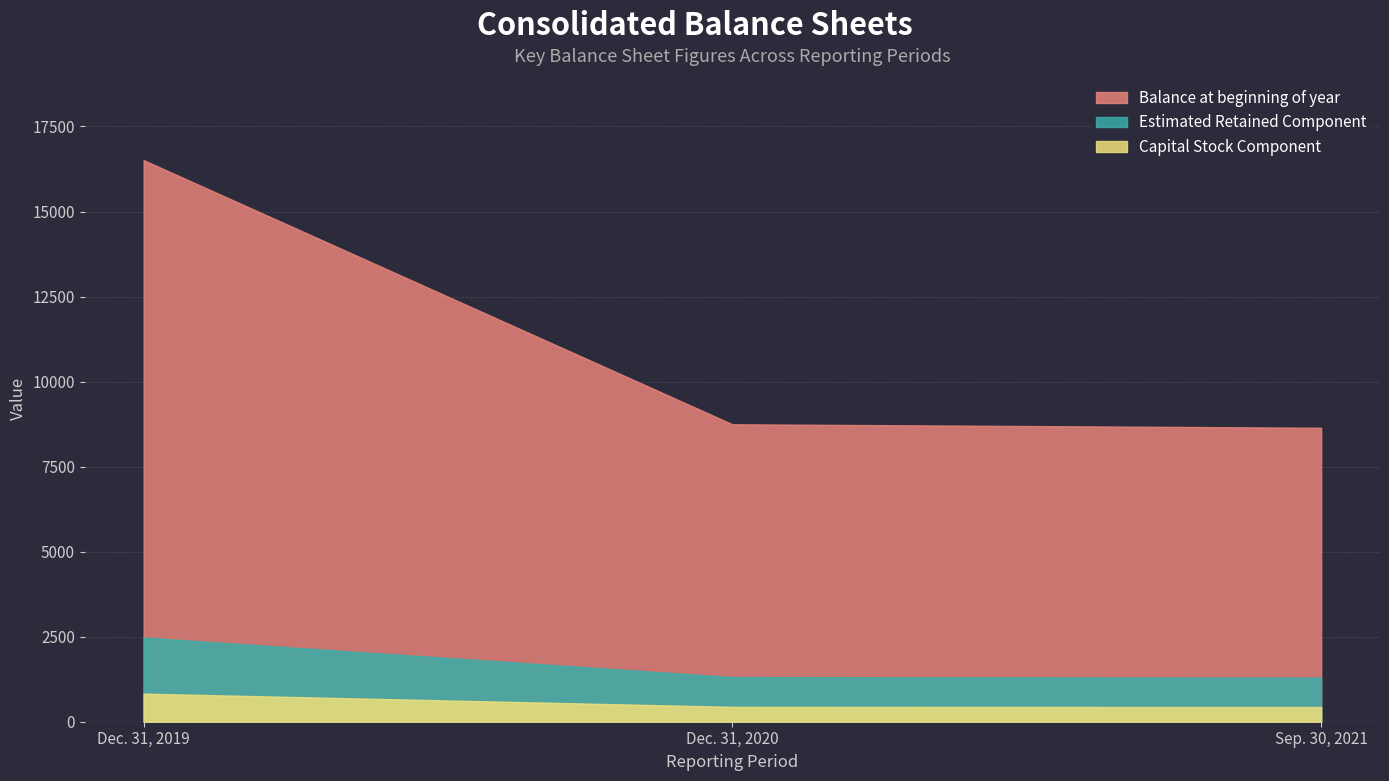

Is it true that Dec. 31, 2019 equals 16511 at Balance at beginning of year?

True